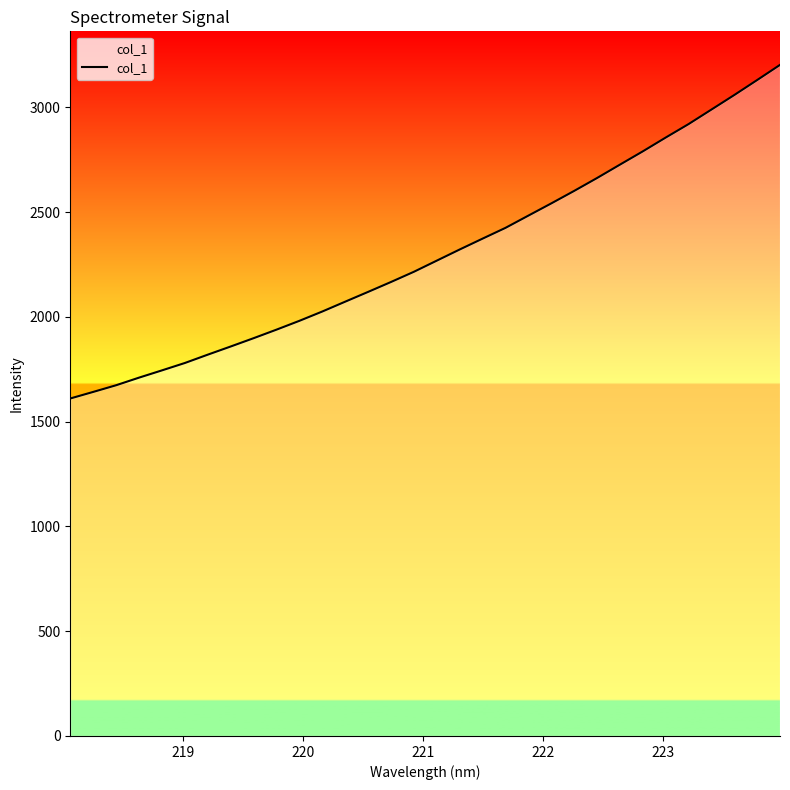

Reading left to right, what are all the values shown in this chart?

1610.9	1642.2	1674.1	1710.4	1745.0	1780.3	1820.1	1859.1	1898.7	1939.5	1981.6	2026.1	2073.0	2119.7	2167.0	2215.7	2268.9	2322.1	2374.0	2425.3	2483.8	2542.0	2601.6	2663.1	2727.0	2790.4	2856.2	2920.5	2989.9	3059.3	3130.9	3203.2